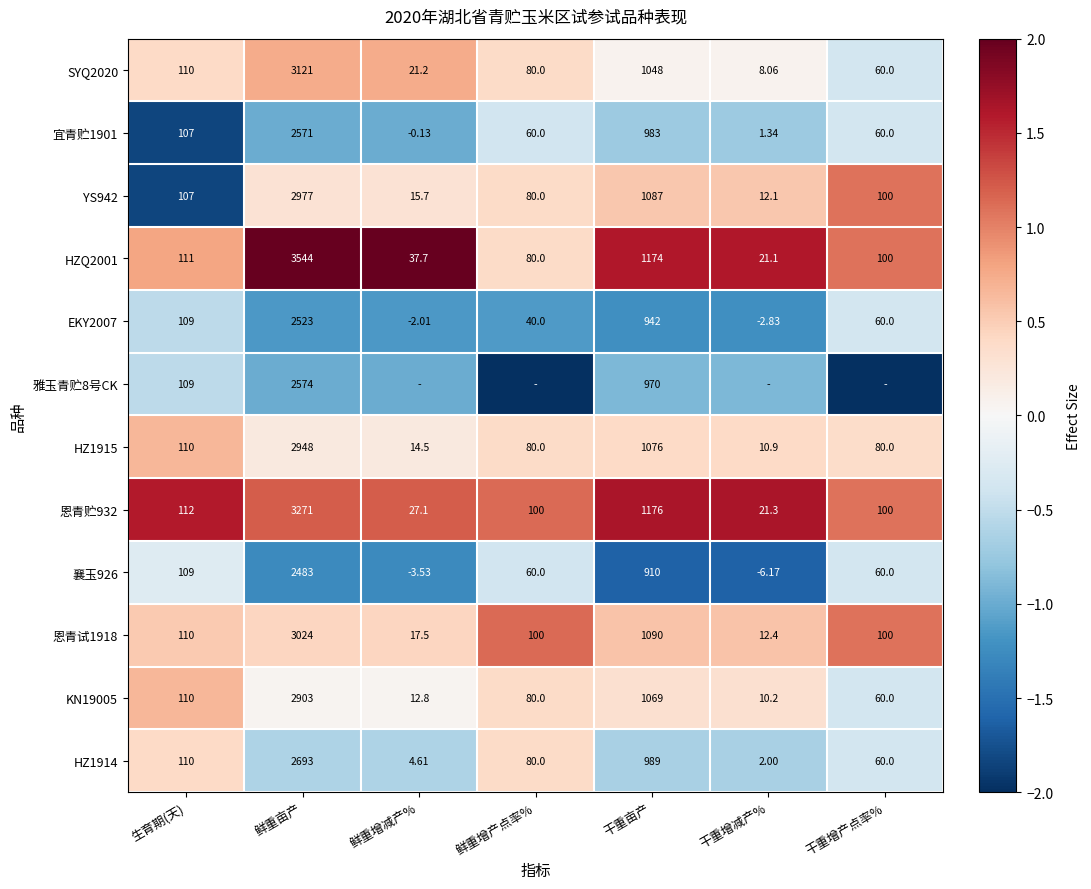

Where does the 恩青试1918 series first go above 100?

生育期(天)